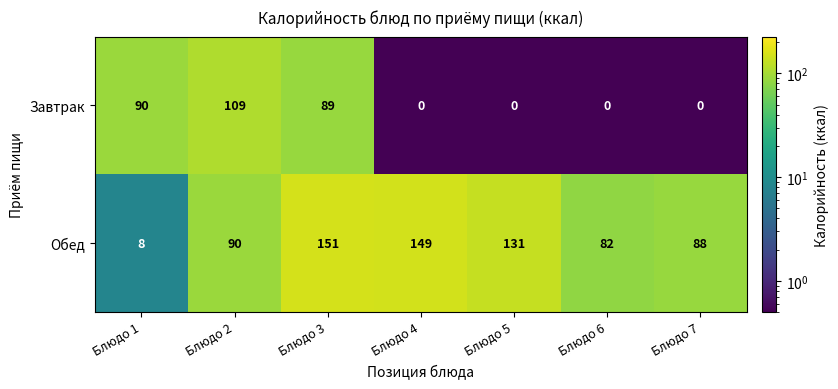

Which series changed the most between Блюдо 2 and Блюдо 7?

Завтрак